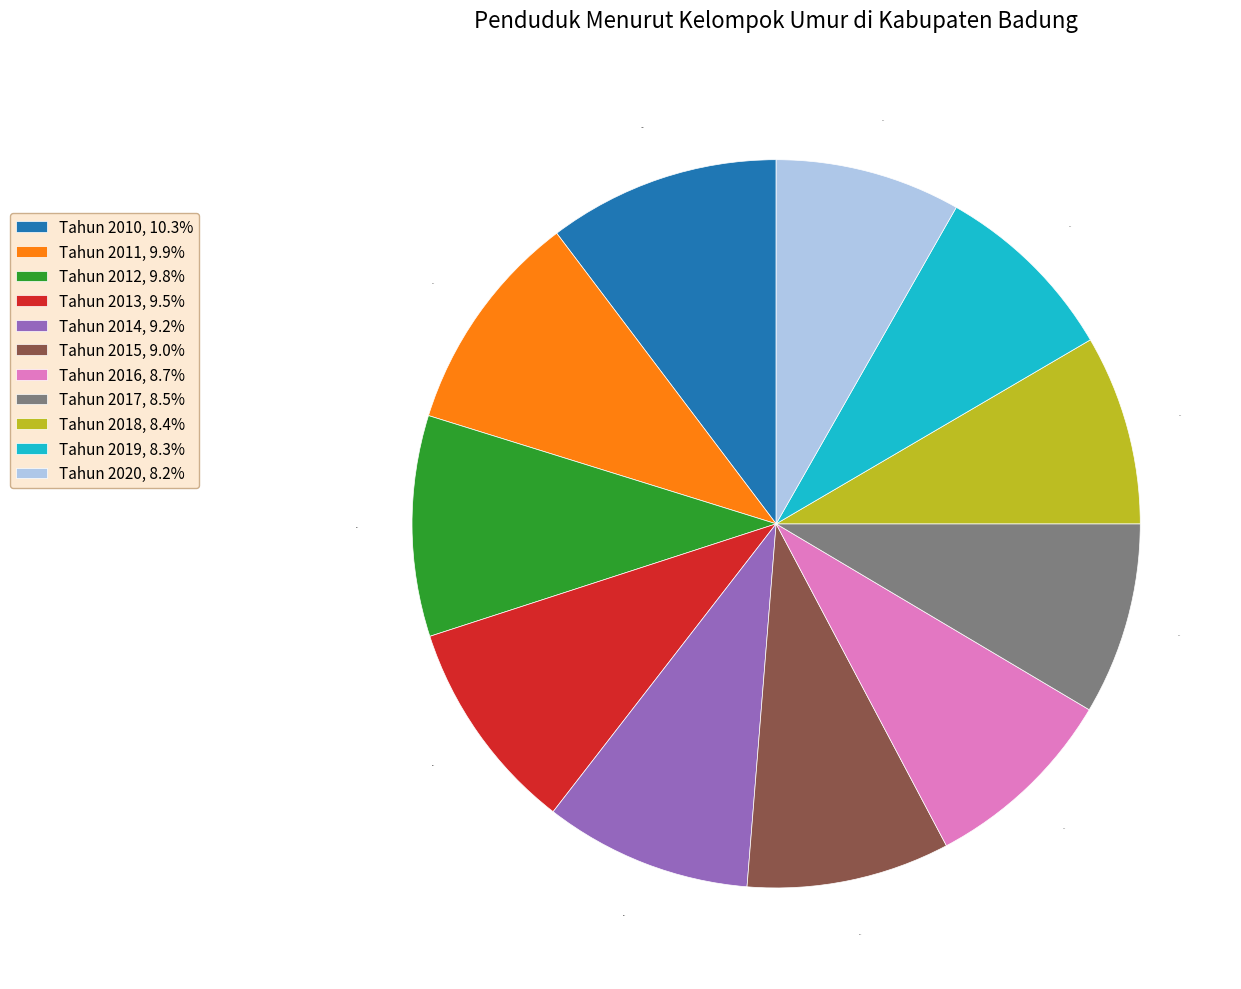

Do Tahun 2012 and Tahun 2011 together represent more than half of the pie?

No